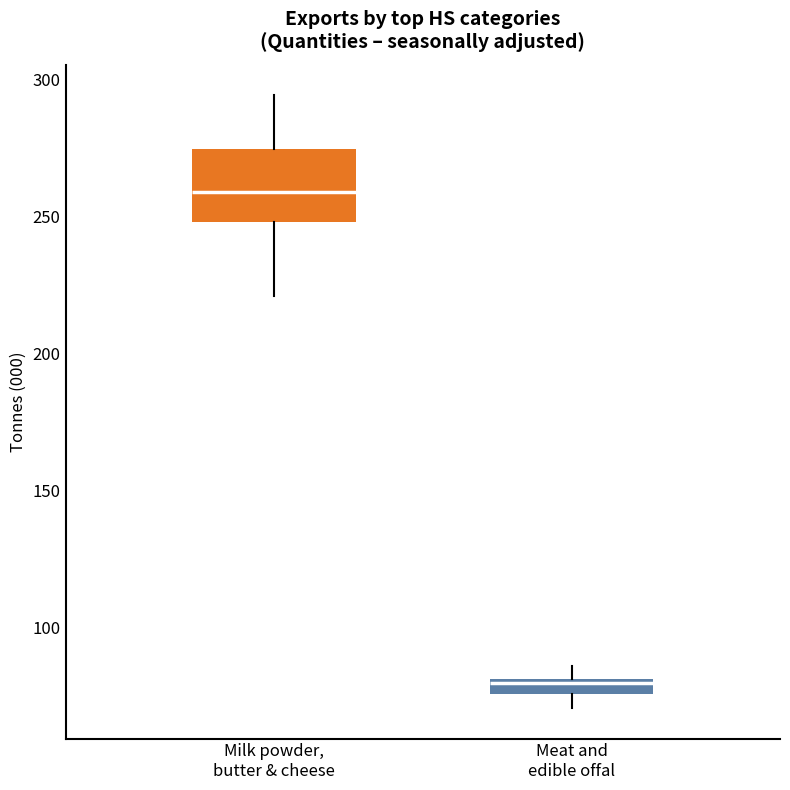

Comparing the boxes themselves (not the whiskers), which one is the tallest?

Milk powder, butter & cheese